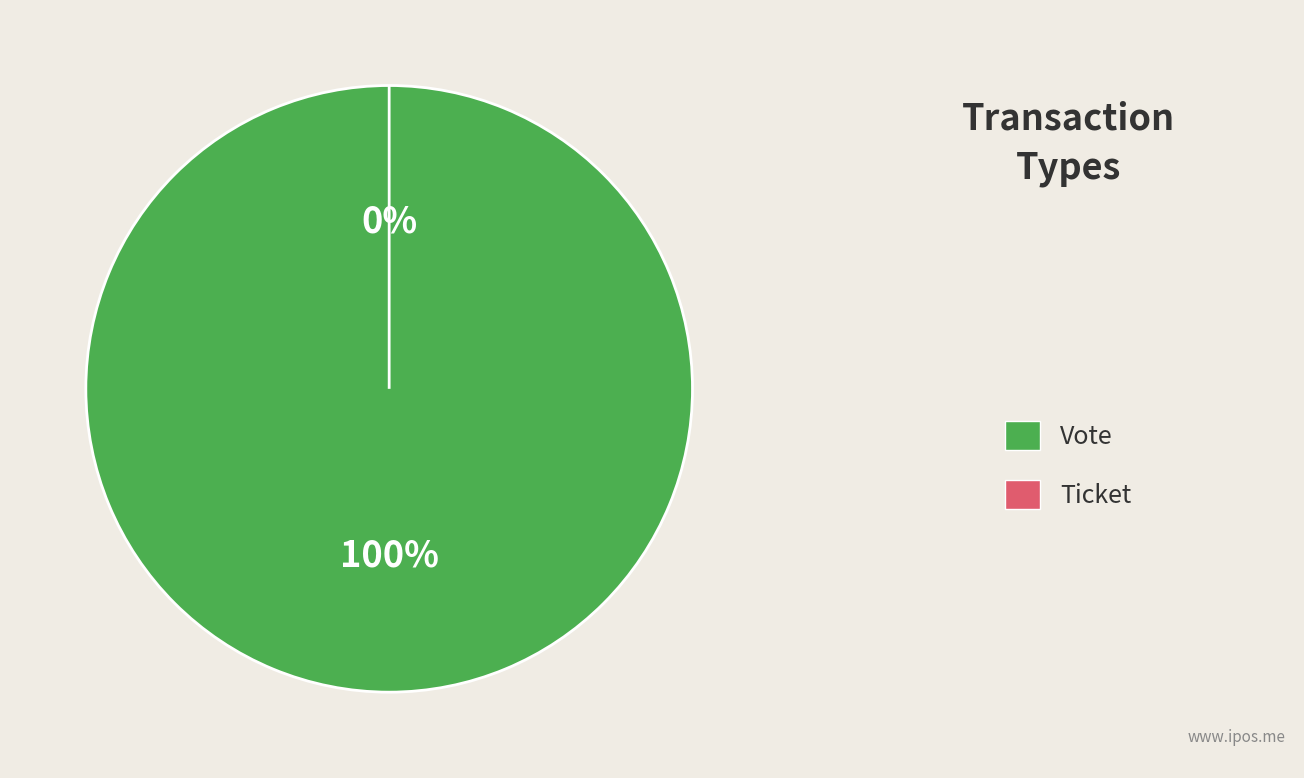

Is it true that Ticket is 1% of the pie?

False